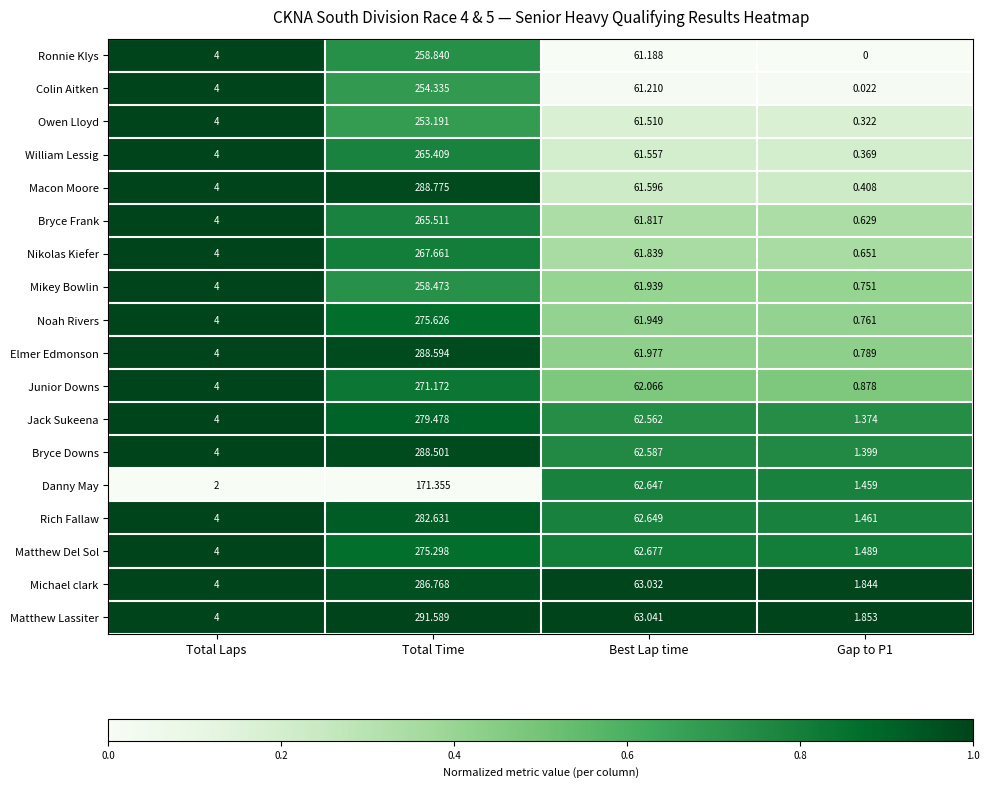

At which label does Danny May reach its peak?

Total Time